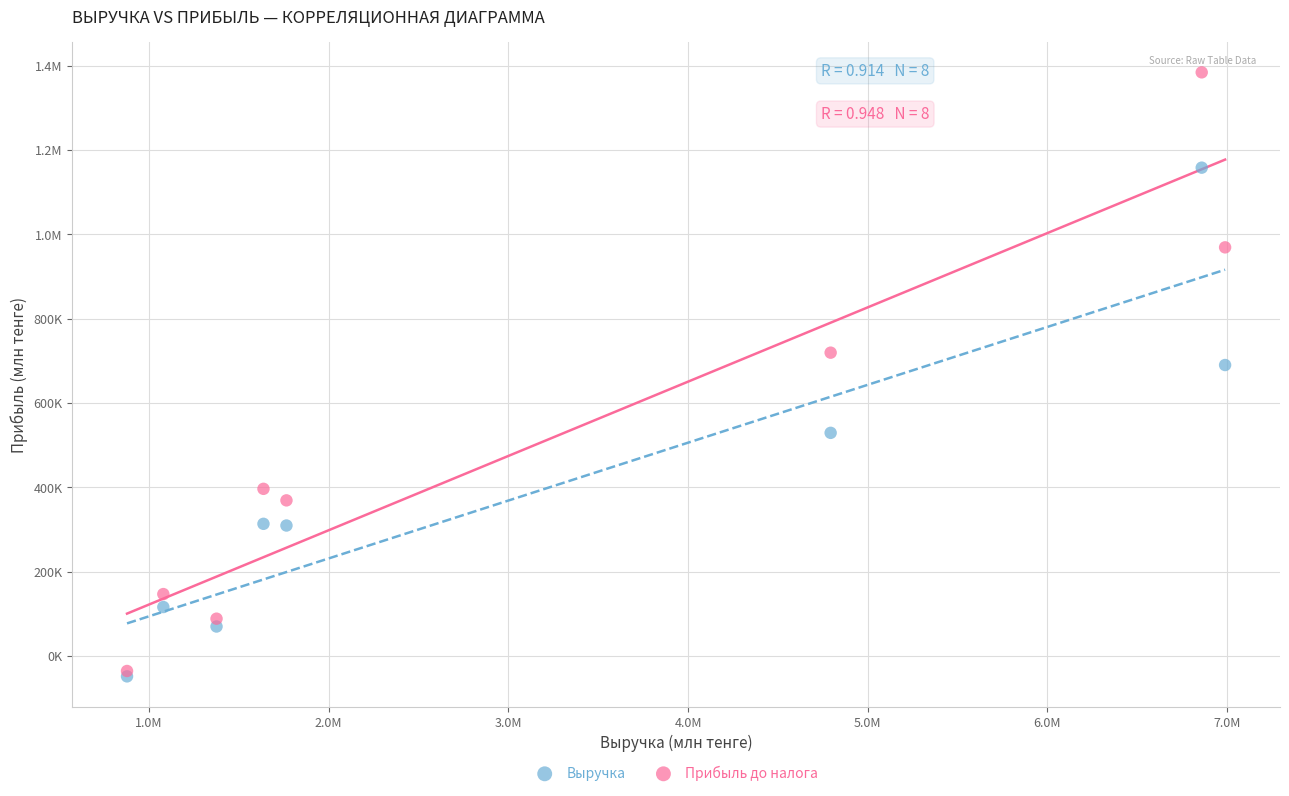

What are all the series names shown in the legend?

Выручка, Прибыль до налога